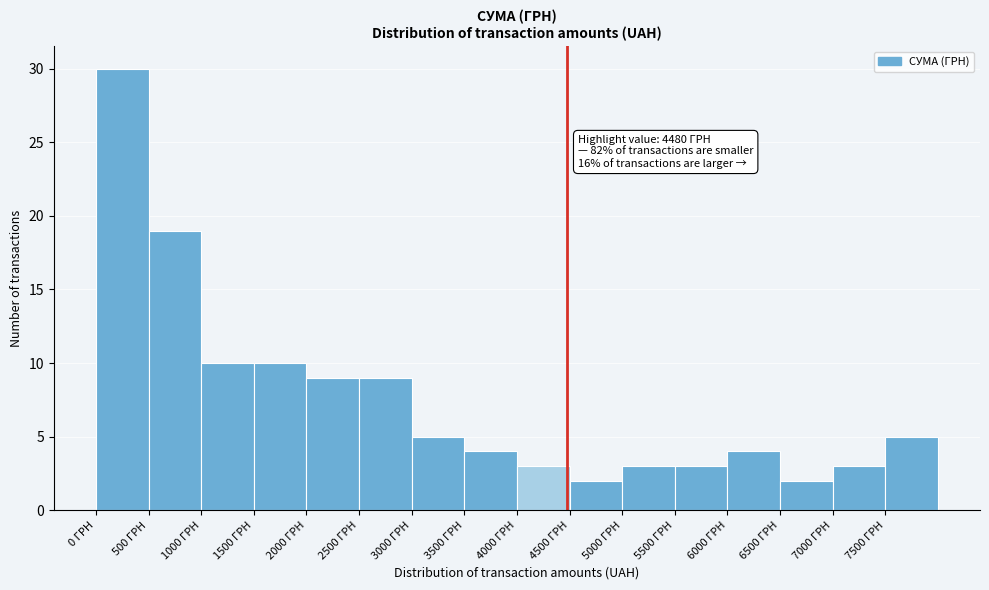

Over which range of the x-axis is the bar tallest?

0 to 500